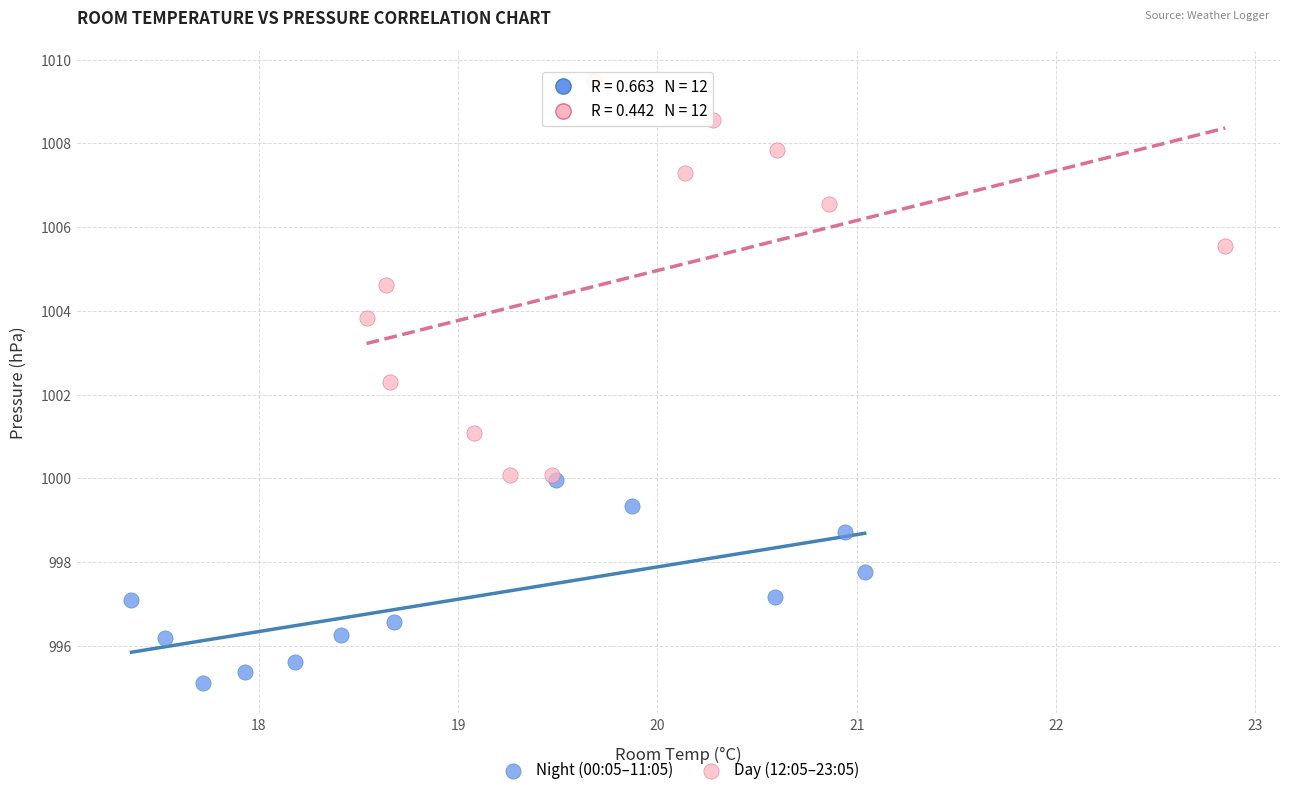

Which series has the largest Y range (max minus min)?

Day (12:05–23:05)